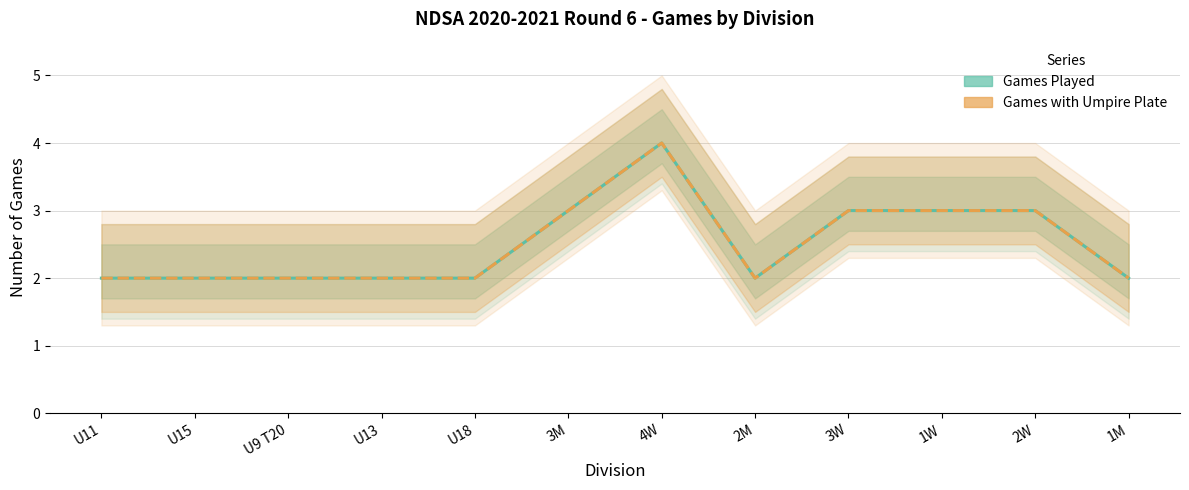

The Games Played series shows 2 at 1M. True or false?

True